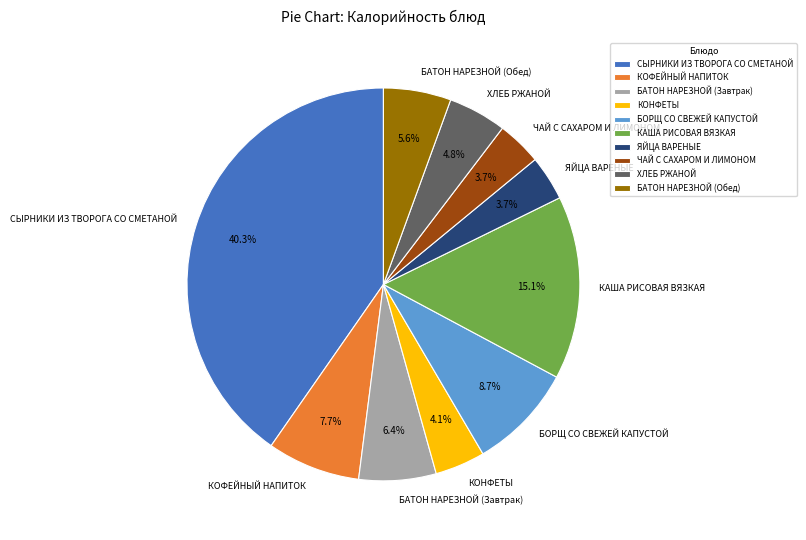

Between БАТОН НАРЕЗНОЙ (Обед) and БОРЩ СО СВЕЖЕЙ КАПУСТОЙ, which is larger?

БОРЩ СО СВЕЖЕЙ КАПУСТОЙ